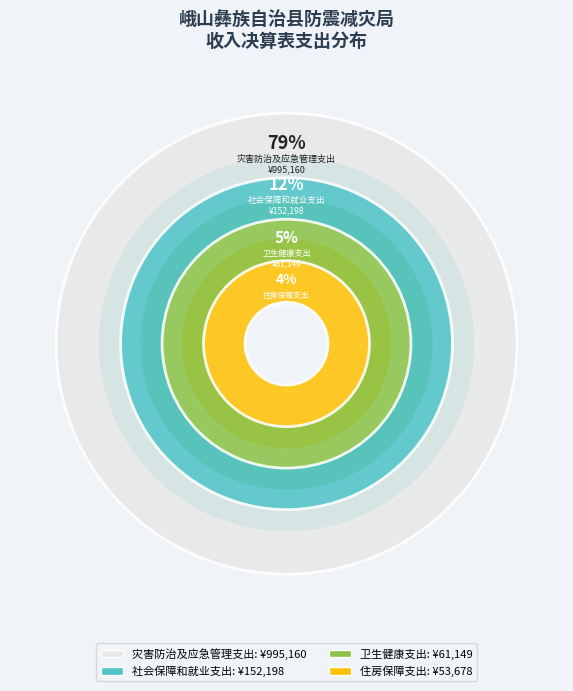

Rank the categories by value from highest to lowest.

灾害防治及应急管理支出, 社会保障和就业支出, 卫生健康支出, 住房保障支出